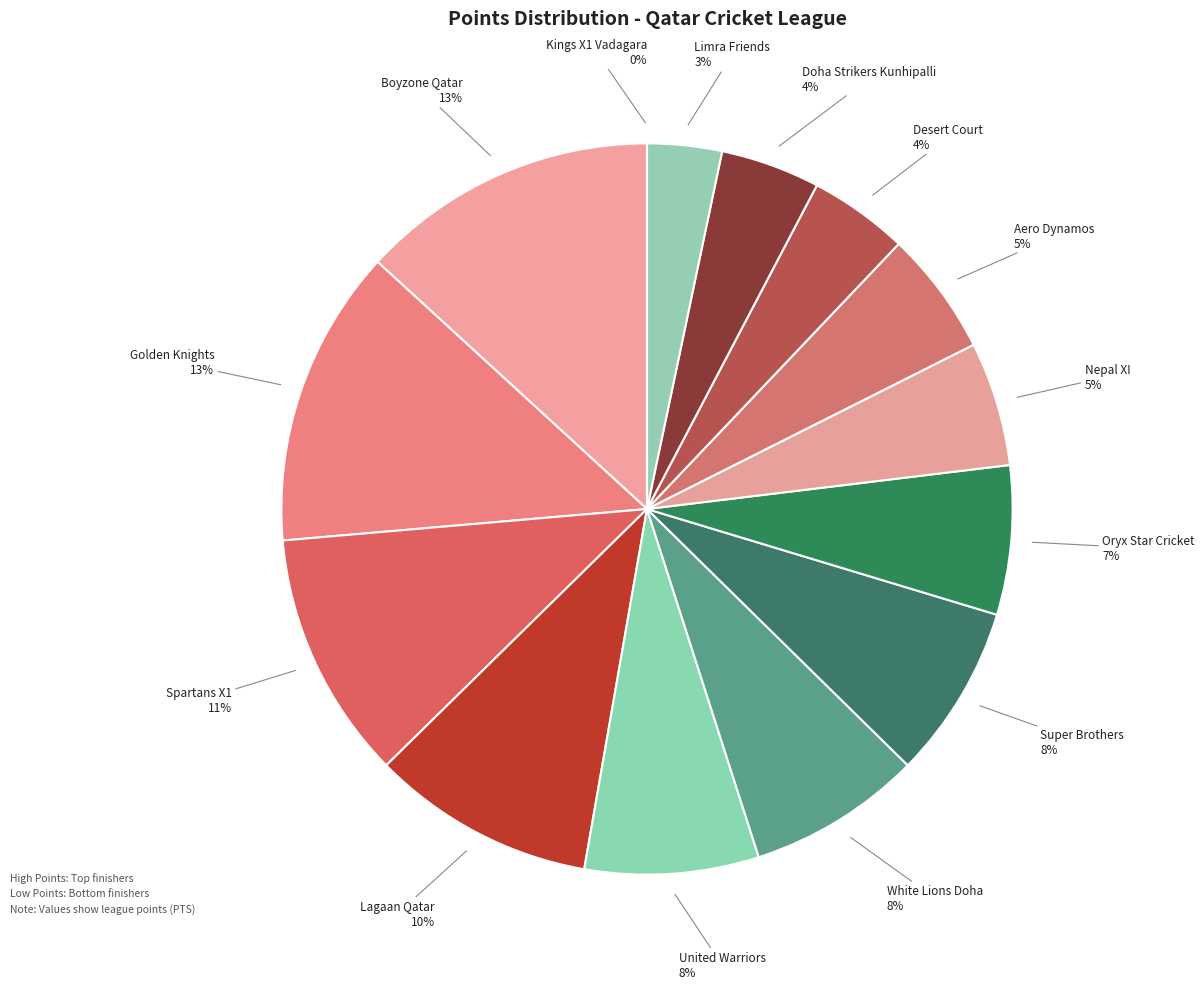

Rank the categories by value from highest to lowest.

Boyzone Qatar, Golden Knights, Spartans X1, Lagaan Qatar, United Warriors, White Lions Doha, Super Brothers, Oryx Star Cricket, Nepal XI, Aero Dynamos, Desert Court, Doha Strikers Kunhipalli, Limra Friends, Kings X1 Vadagara